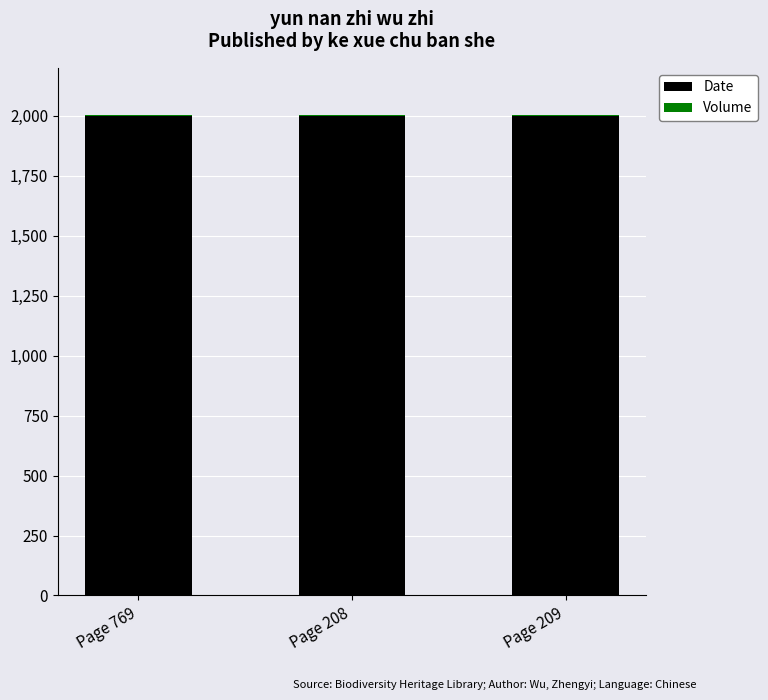

The value of Date at Page 208 is 3339. True or false?

False